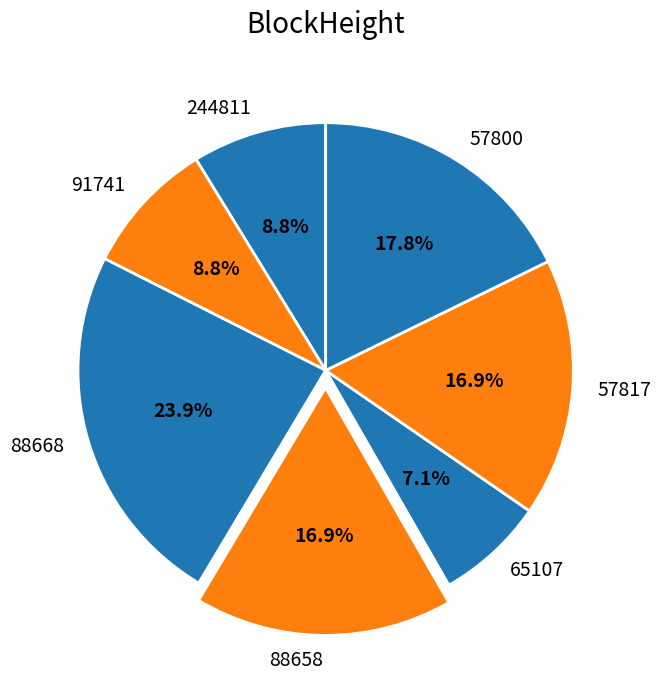

Approximately how many times larger is the value at 65107 compared to 88668?

0.3